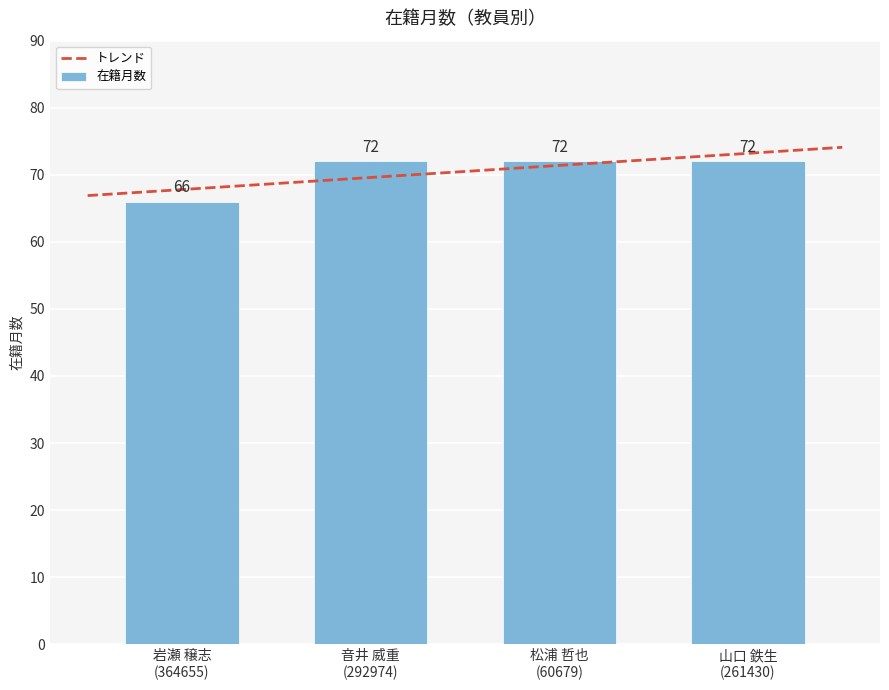

List the labels in order of value, largest first.

音井 威重
(292974), 松浦 哲也
(60679), 山口 鉄生
(261430), 岩瀬 穣志
(364655)